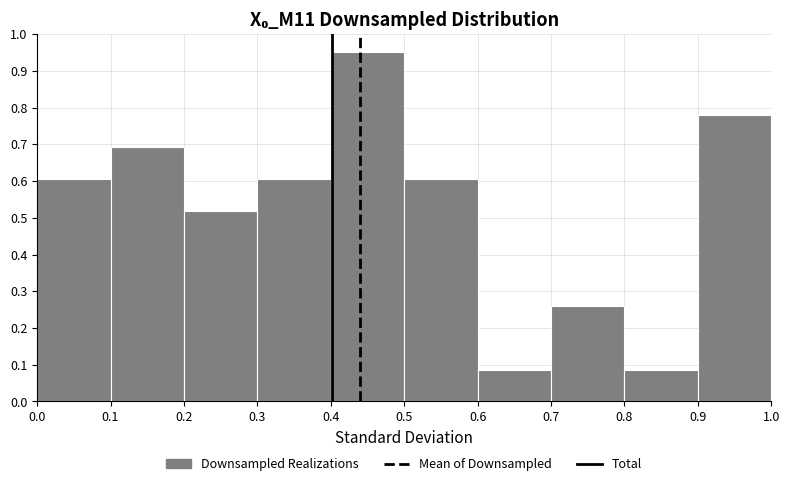

Over which range of the x-axis is the bar tallest?

0.4 to 0.5